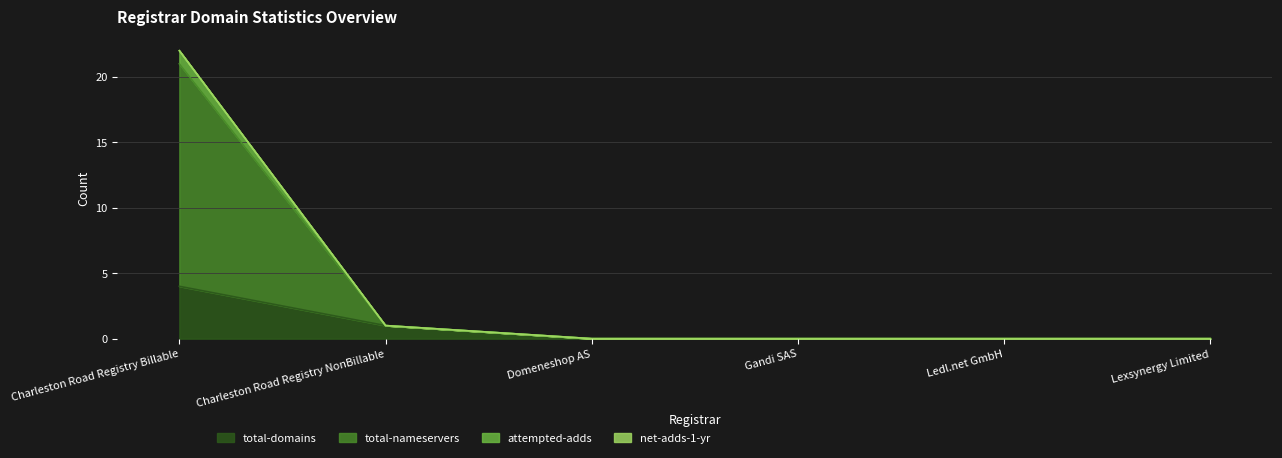

True or false: total-nameservers has more than 2 points higher than both neighbors.

False